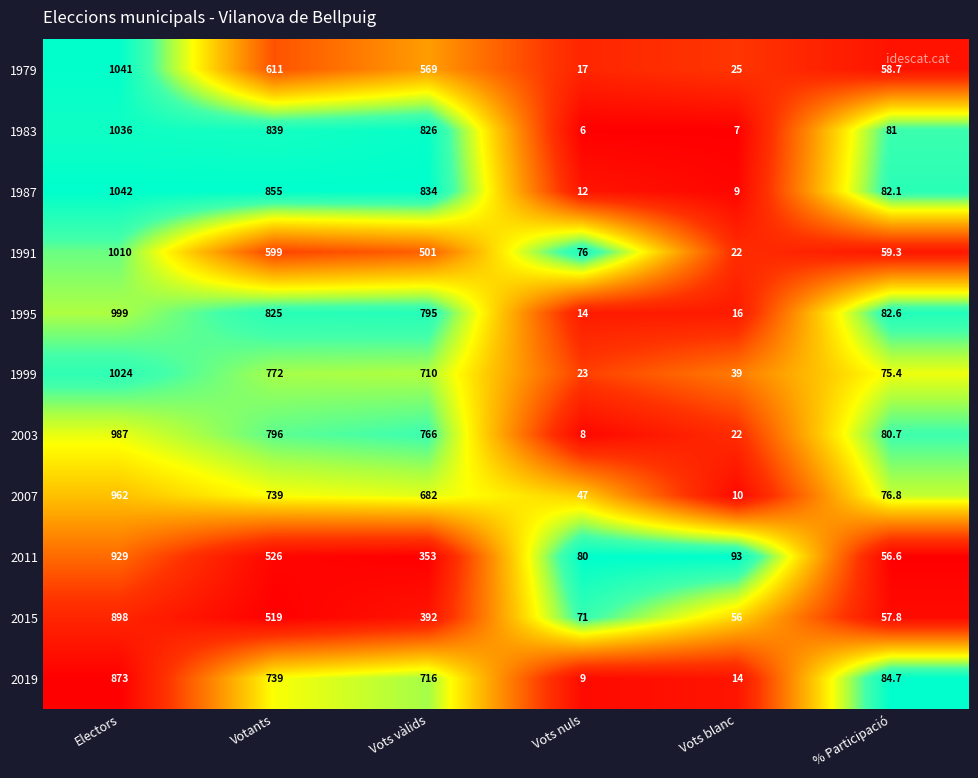

What is the total value across all series at % Participació?

795.7